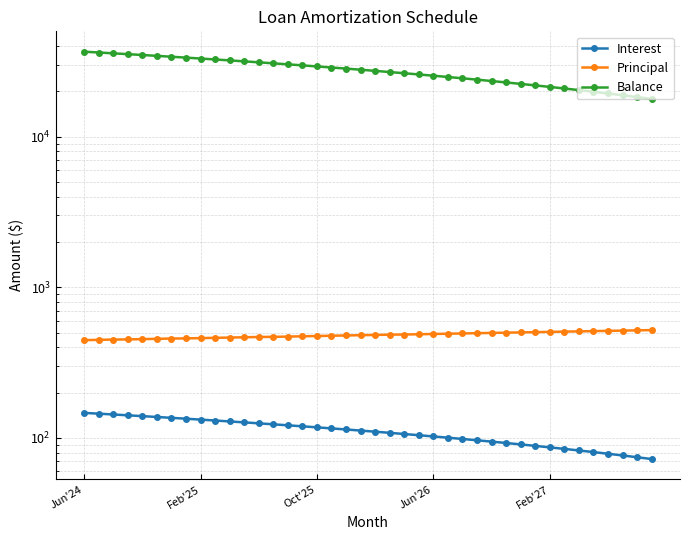

What position from the right is Oct'25?

24